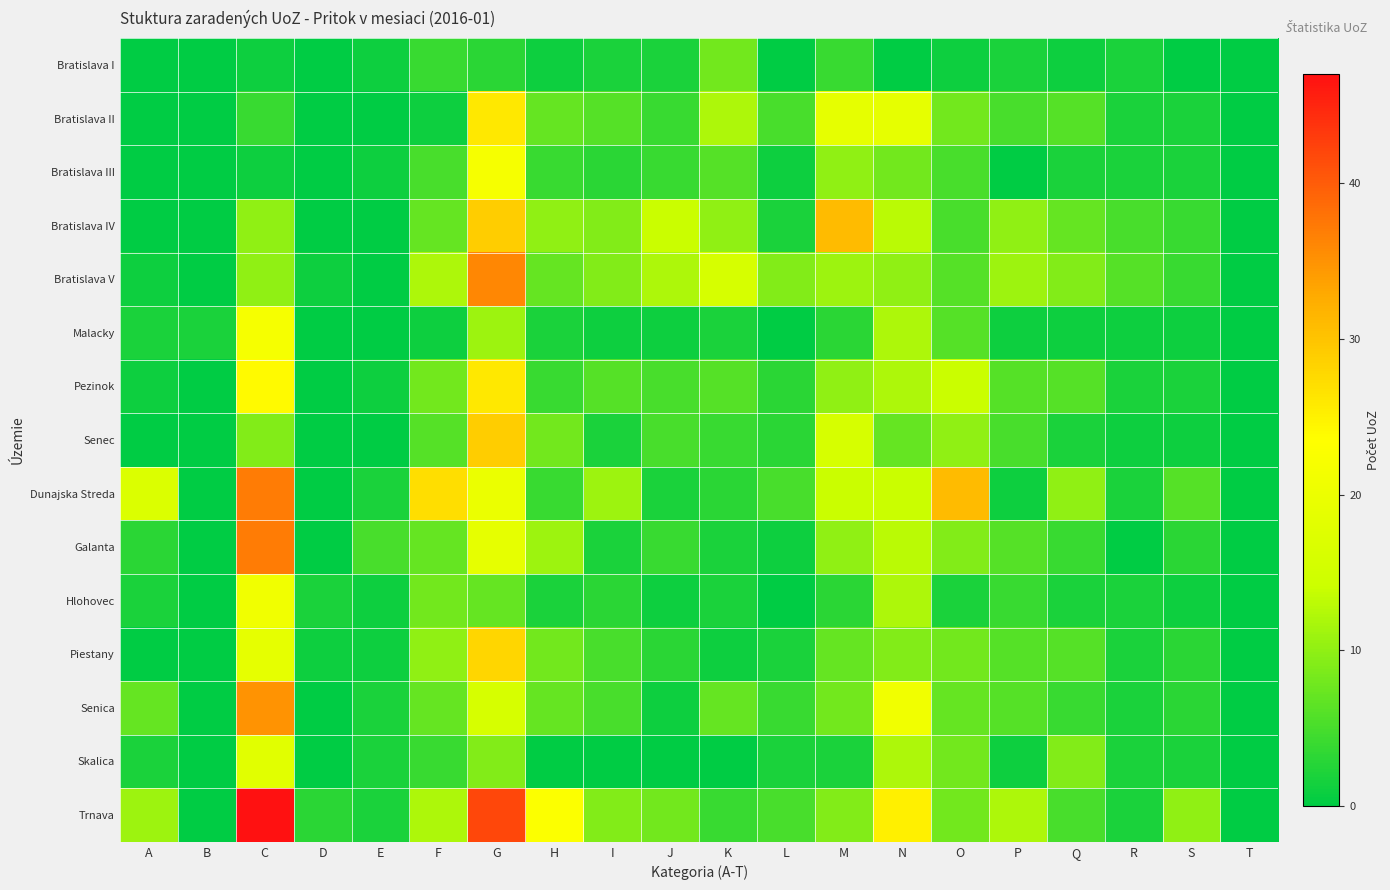

What is the greatest value displayed?

47